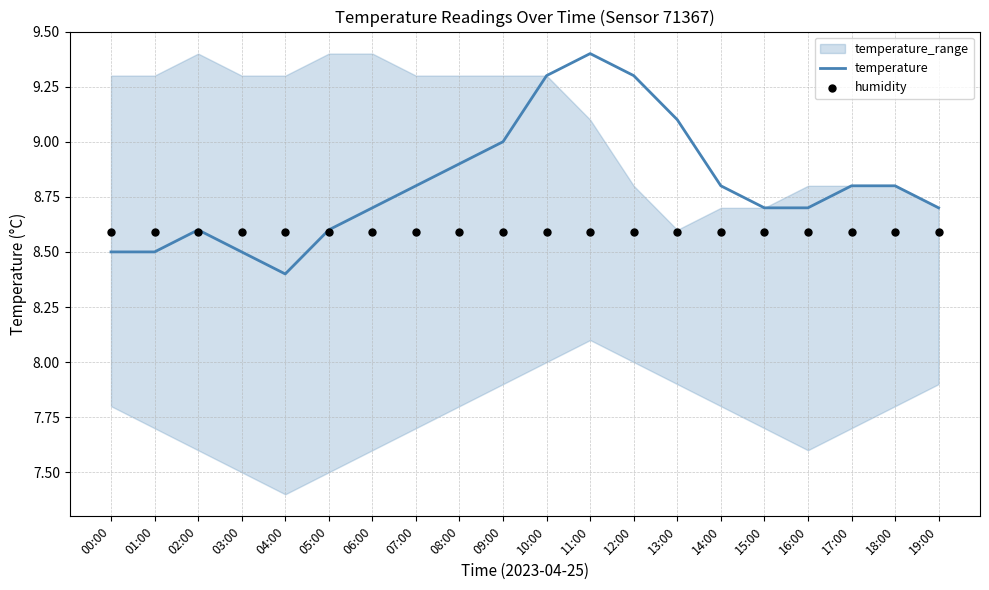

Which series has the largest total across all categories?

temperature